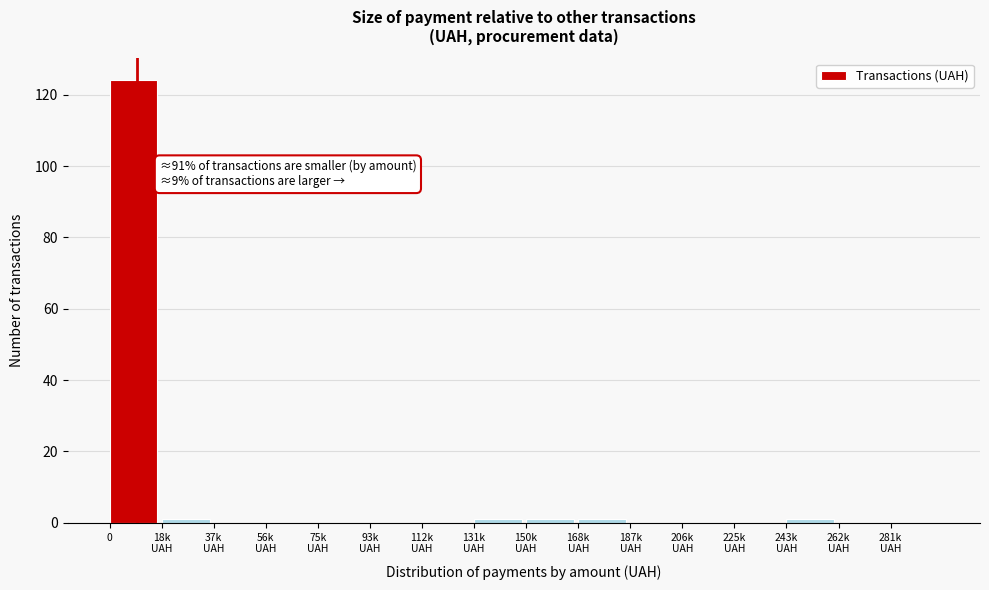

How many series are shown in this chart?

1